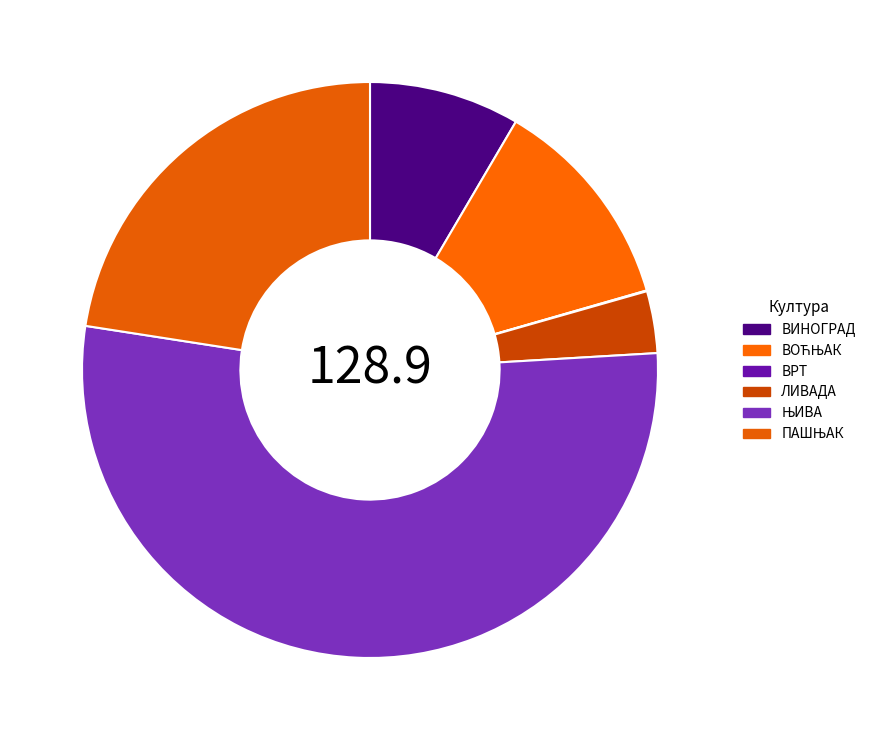

Which slice represents more than half of the pie?

ЊИВА